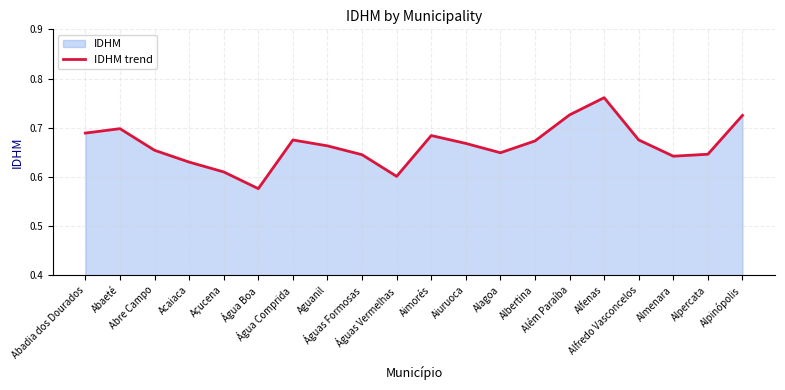

What is the label of the 12th point from the right?

Águas Formosas